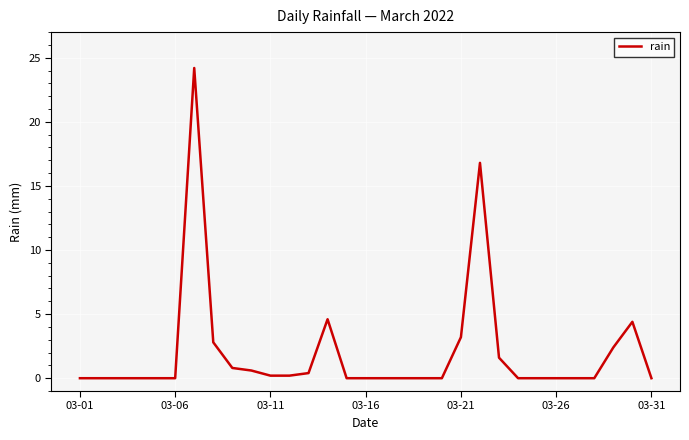

What is the greatest value displayed?

24.2